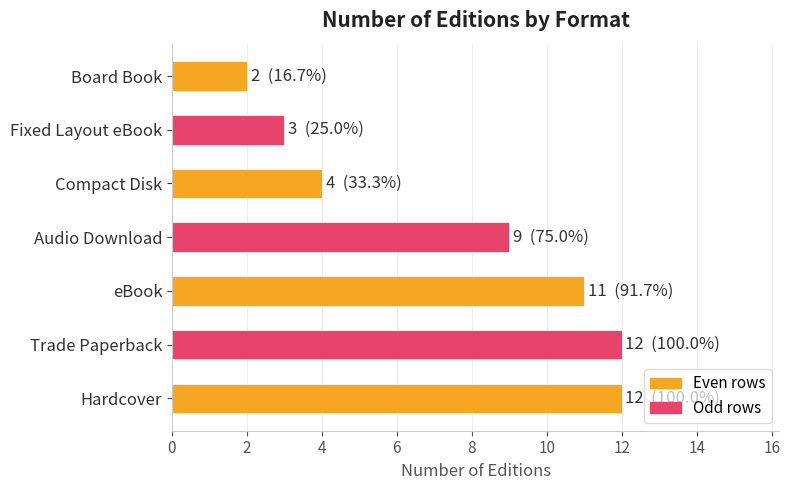

The chart shows a value of 2 at Board Book. True or false?

True